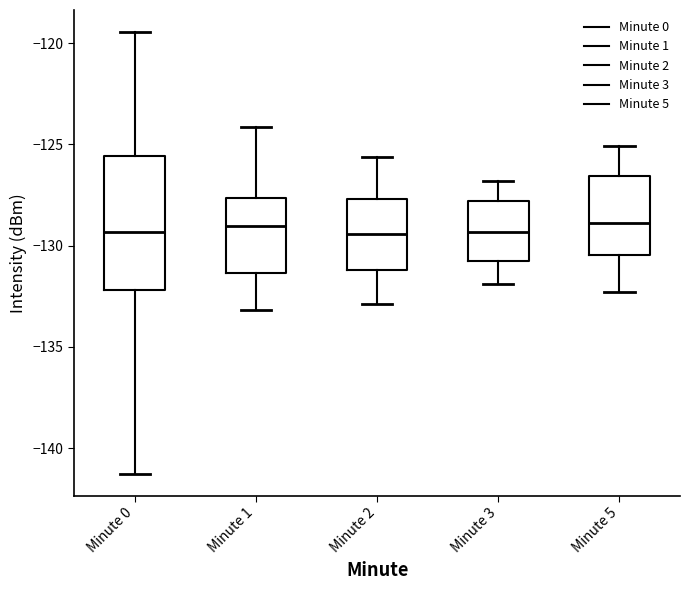

Reading left to right, read every box against the y-axis: the position of its median line, the range the box covers, and the ends of its whiskers. The values are not printed on the chart, so give them approximately, as read against the axis.

Minute 0: median -129.5, box -132.0 to -125.5, whiskers -141.5 to -119.5
Minute 1: median -129.0, box -131.5 to -127.5, whiskers -133.0 to -124.0
Minute 2: median -129.5, box -131.0 to -127.5, whiskers -133.0 to -125.5
Minute 3: median -129.5, box -130.5 to -128.0, whiskers -132.0 to -127.0
Minute 5: median -129.0, box -130.5 to -126.5, whiskers -132.5 to -125.0